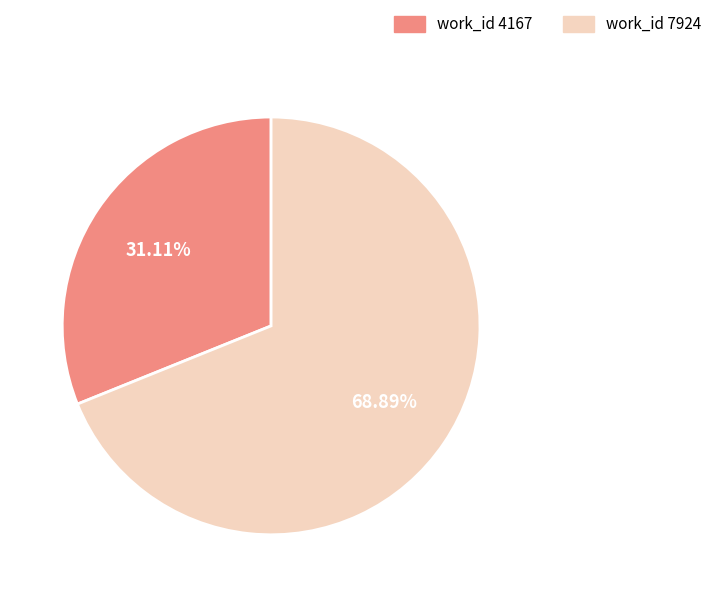

Is there any slice that represents more than half of the pie?

Yes